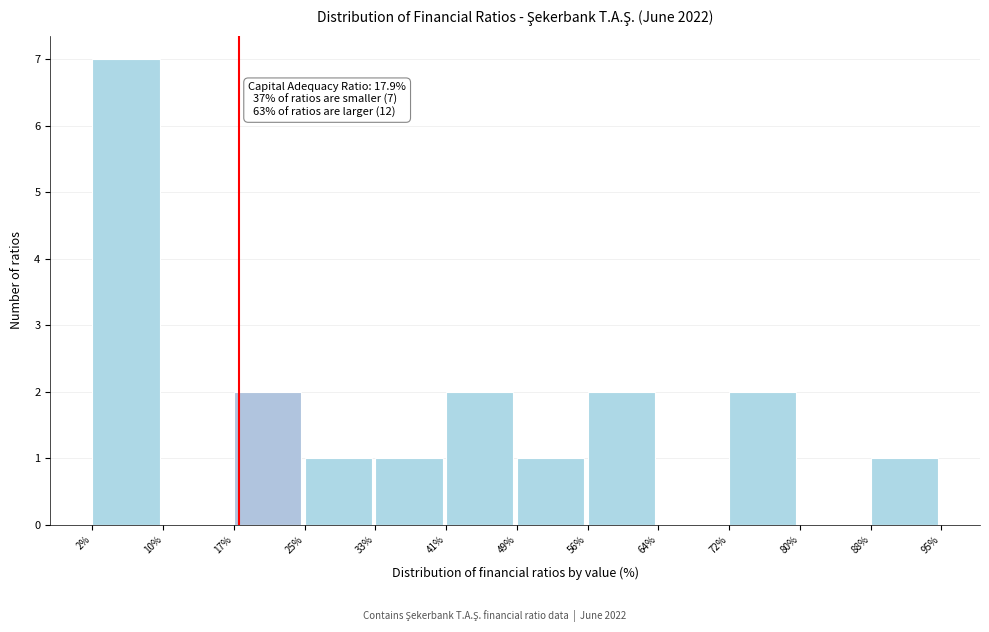

Which range on the x-axis has the tallest bar?

2% to 10%